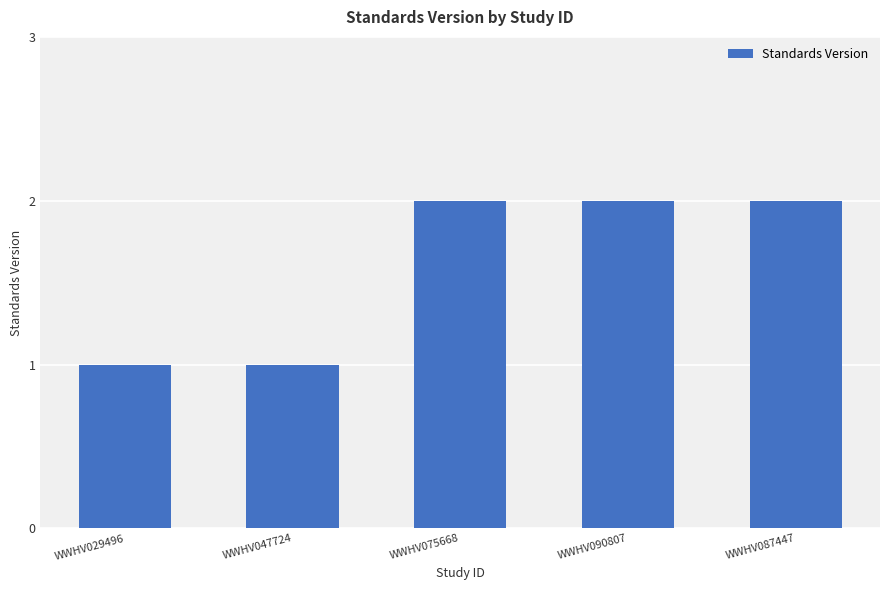

True or false: the data shows 2 at WWHV090807.

True